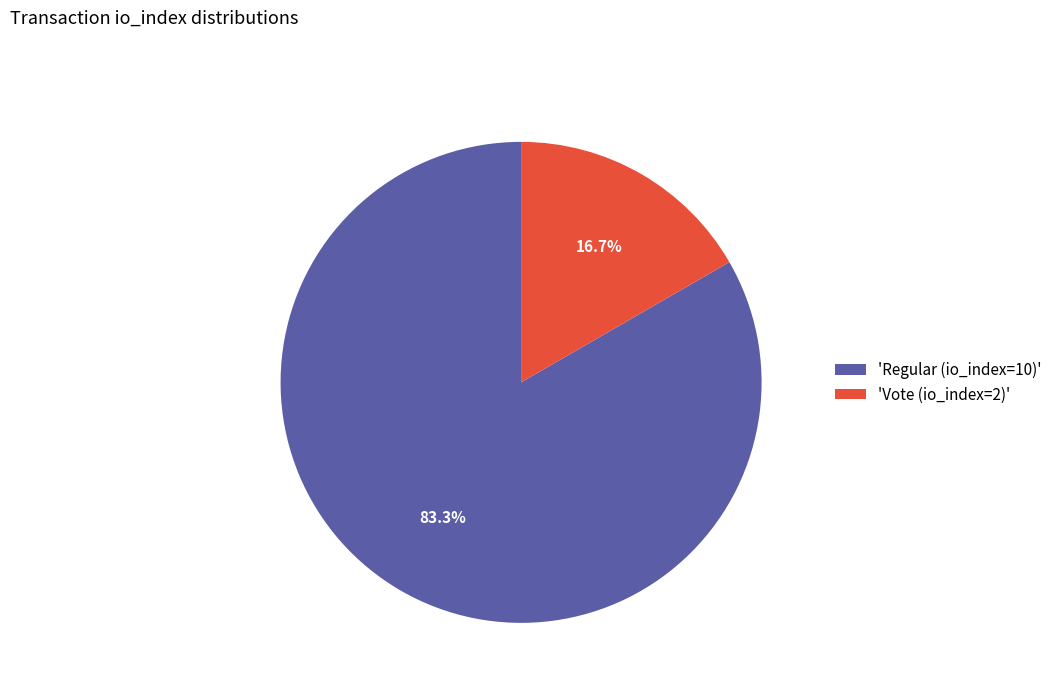

Rank the categories by value from highest to lowest.

'Regular (io_index=10)', 'Vote (io_index=2)'